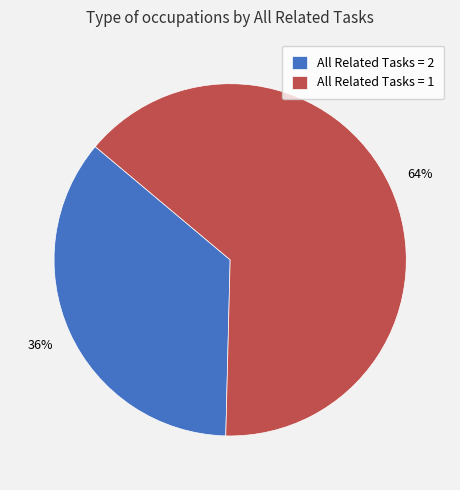

Which has a higher value, All Related Tasks = 1 or All Related Tasks = 2?

All Related Tasks = 1